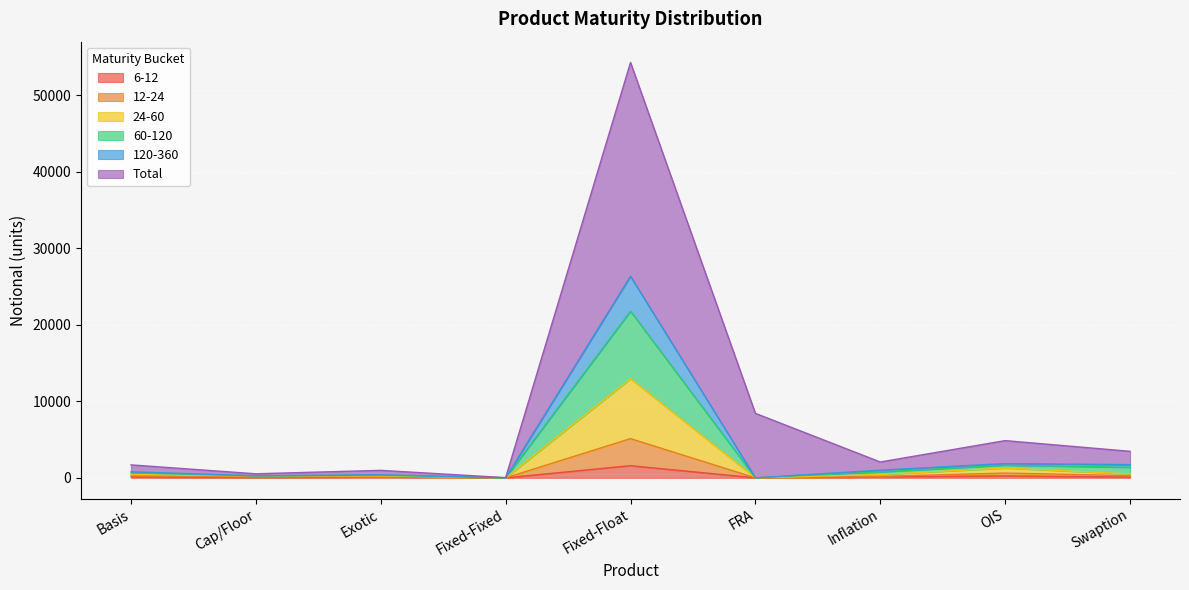

At which label does 60-120 first exceed 789?

Fixed-Float